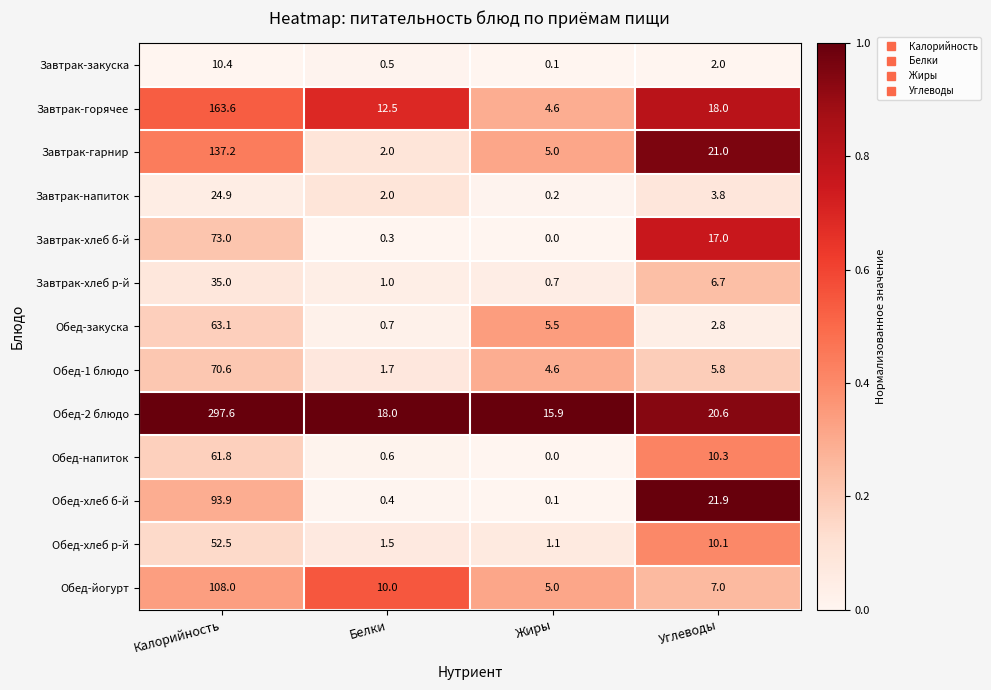

Is it true that Завтрак-хлеб б-й equals 73.0 at Калорийность?

True